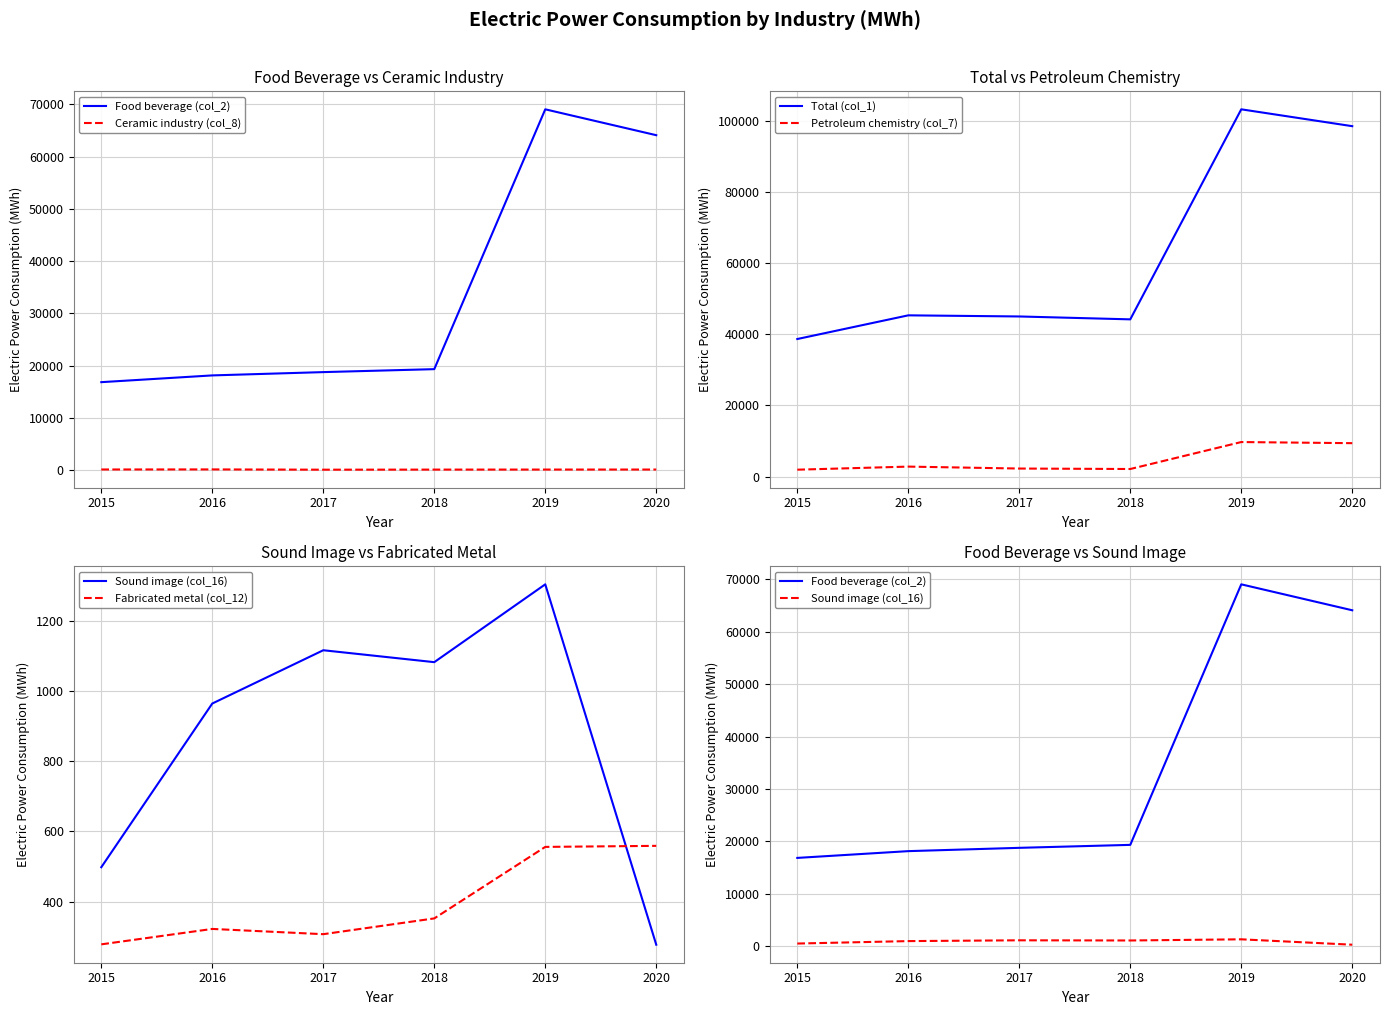

How many lines are shown in the chart?

6